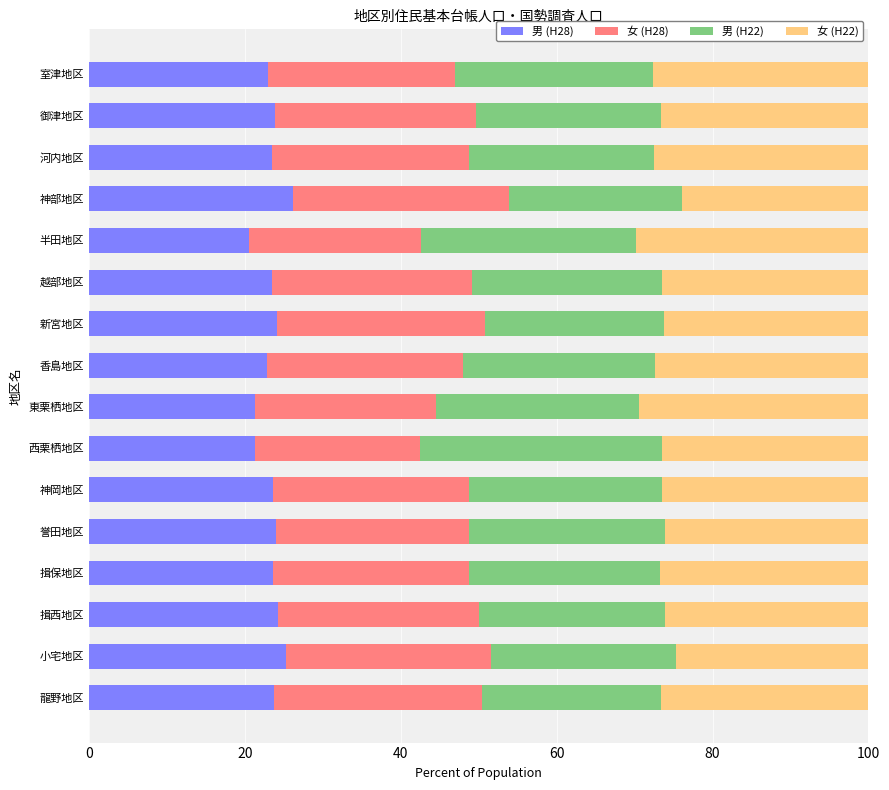

At which label does 男 (H28) reach its peak?

神部地区